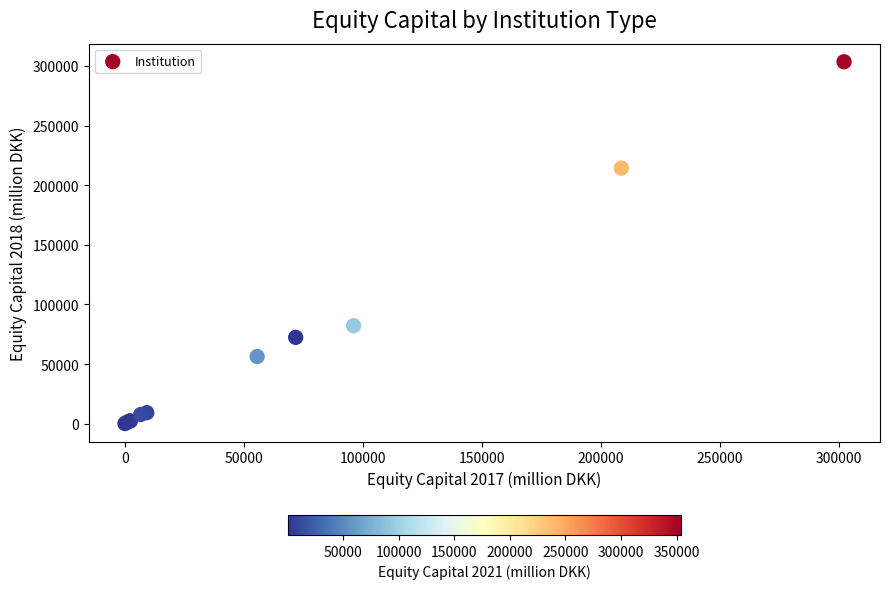

What Y value in the scatter plot is closest to 151822?

214350.2